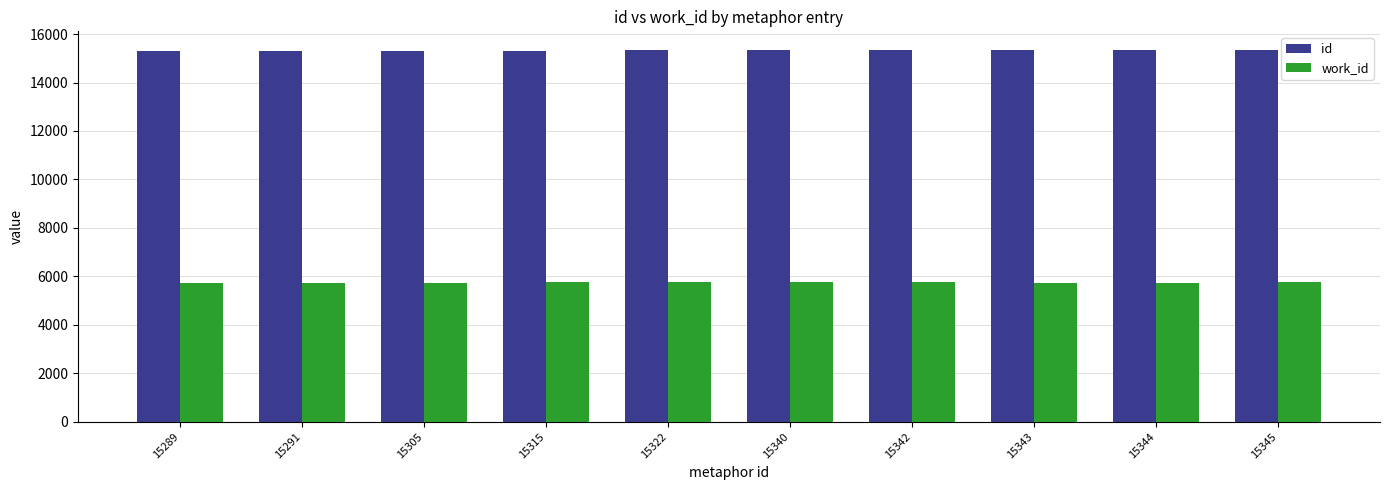

Rank the series by their average value, from lowest to highest.

work_id, id